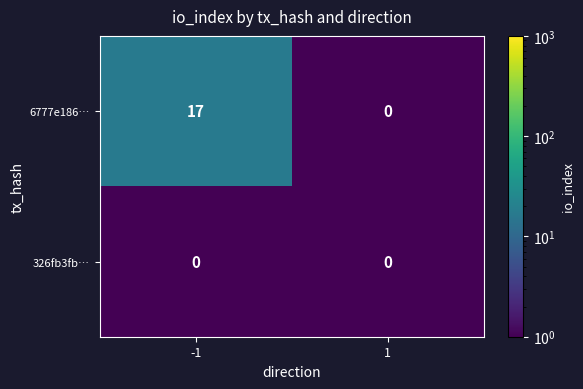

What is the greatest value displayed?

17